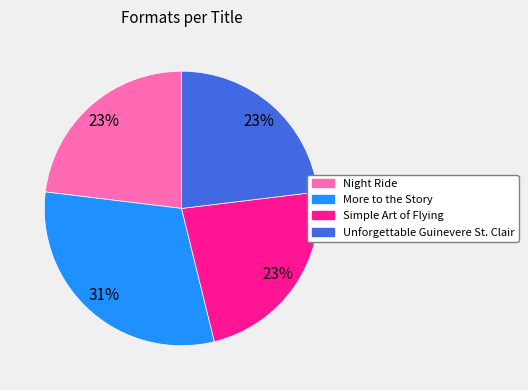

To the nearest percent, what is the combined percentage of Simple Art of Flying and More to the Story?

54%